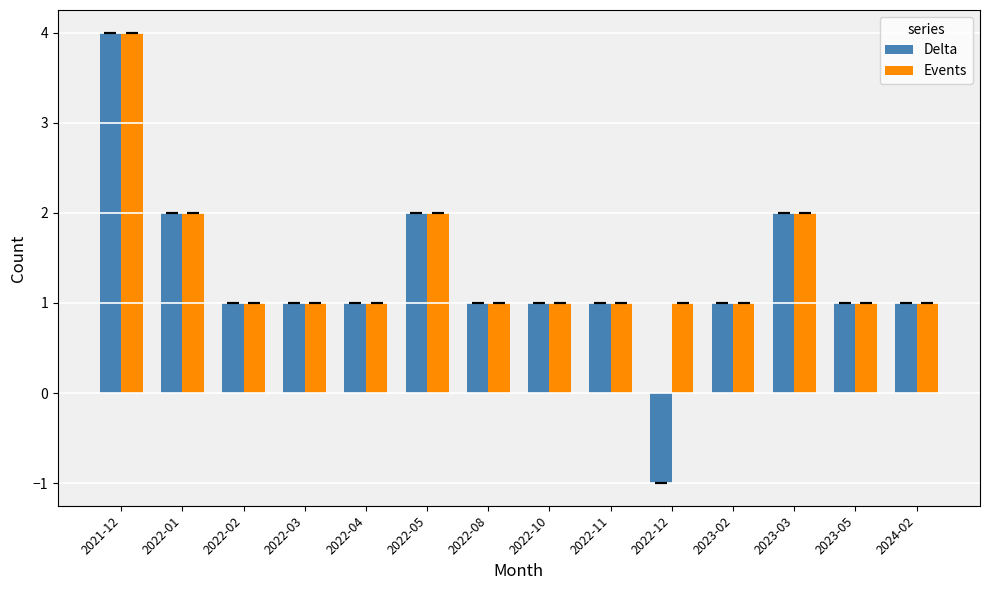

How many negative values does the Delta series have?

1